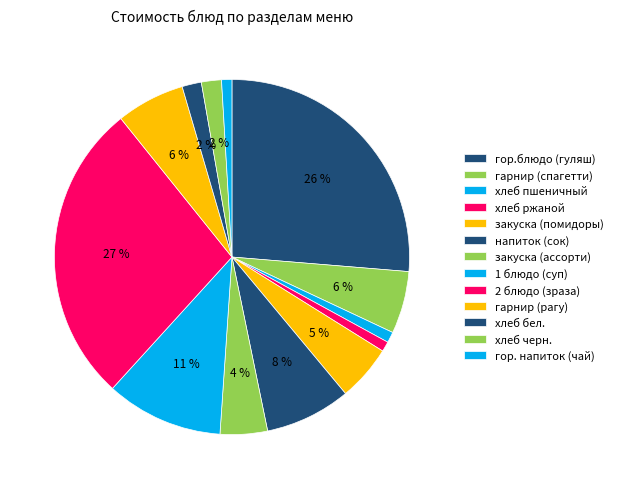

What is the largest slice in the pie chart?

2 блюдо (зраза)